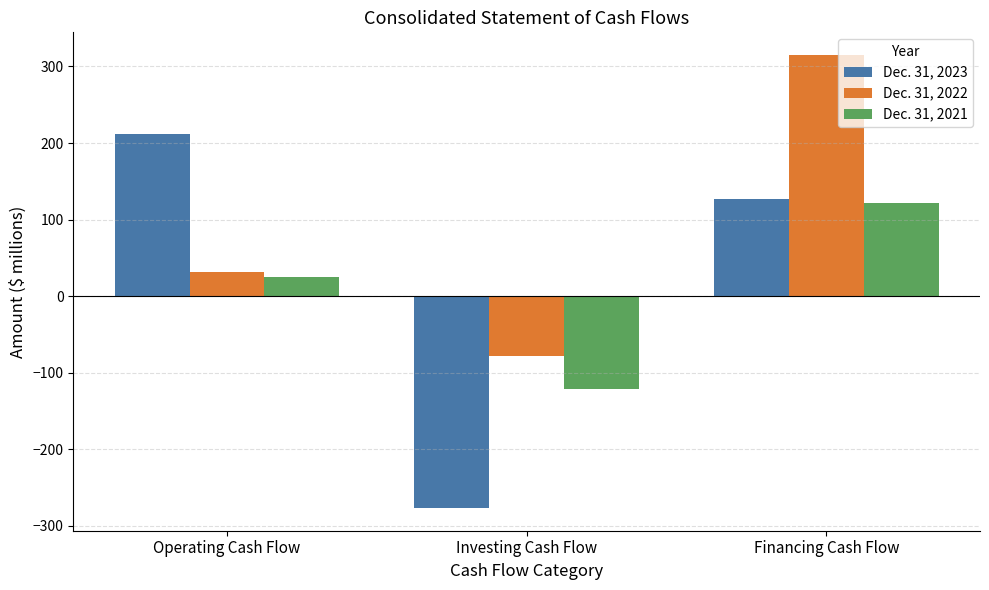

What is the total value across all series at Financing Cash Flow?

564